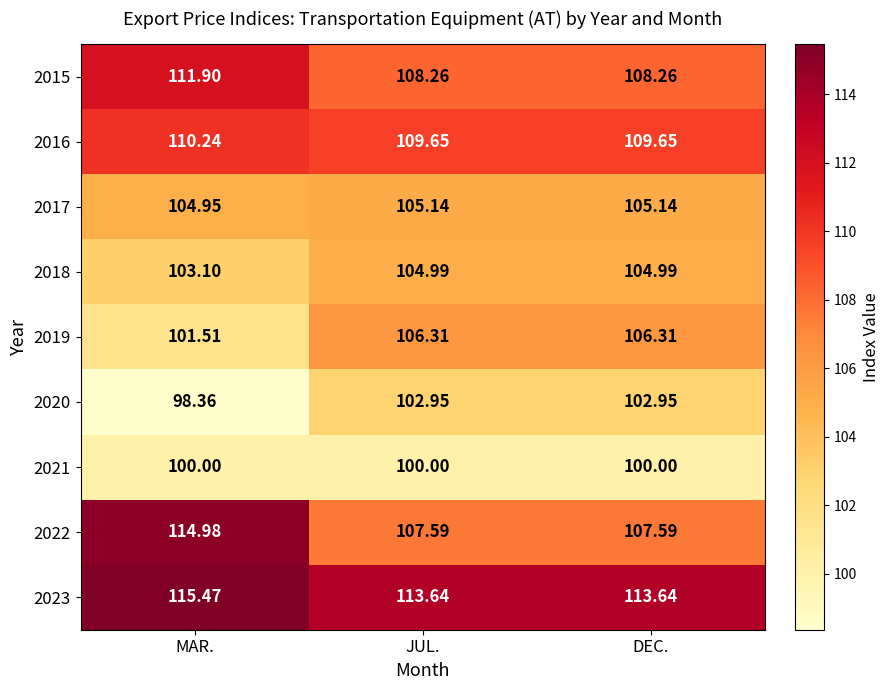

At which category is the sum across all series the highest?

MAR.